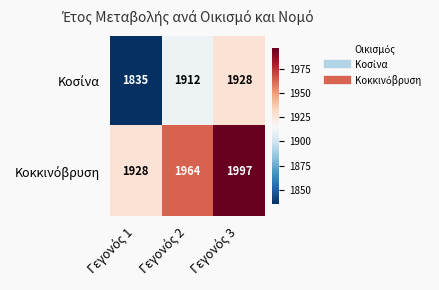

What is the greatest value displayed?

1997